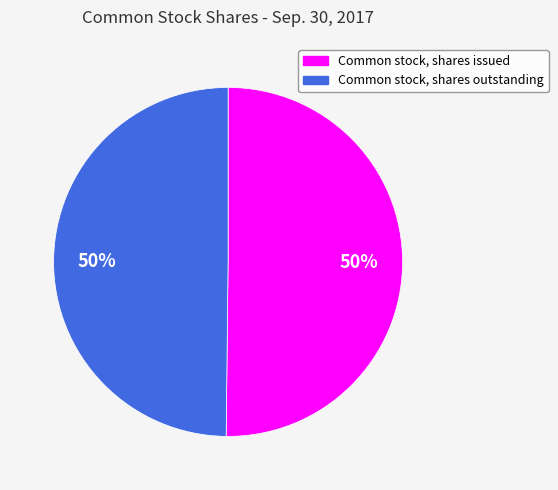

Do Common stock, shares issued and Common stock, shares outstanding together represent more than half of the pie?

Yes